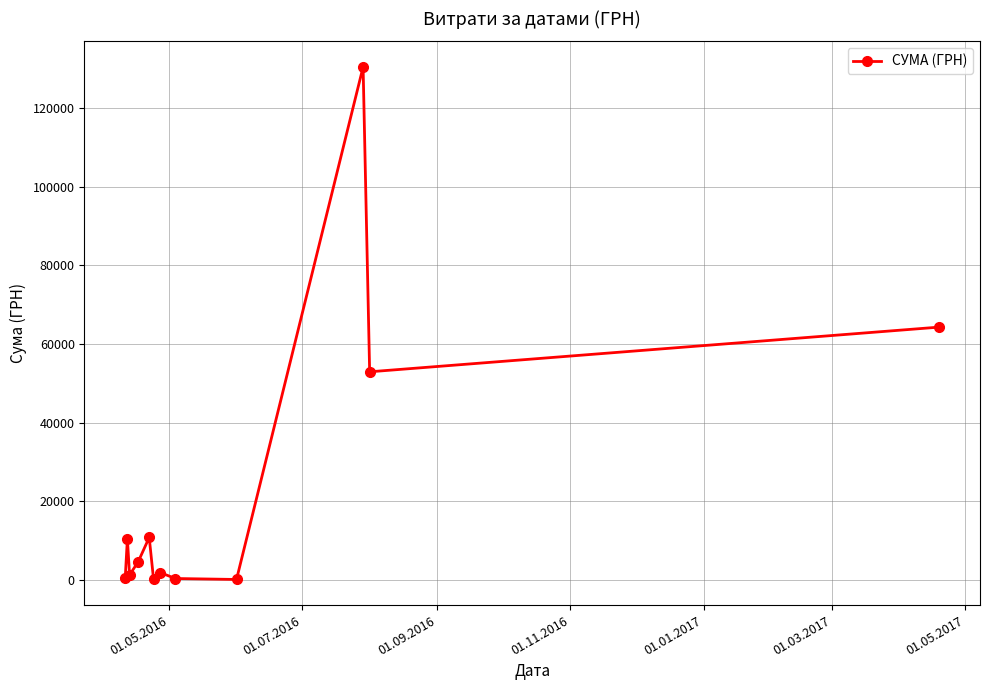

What is the greatest value displayed?

130379.7